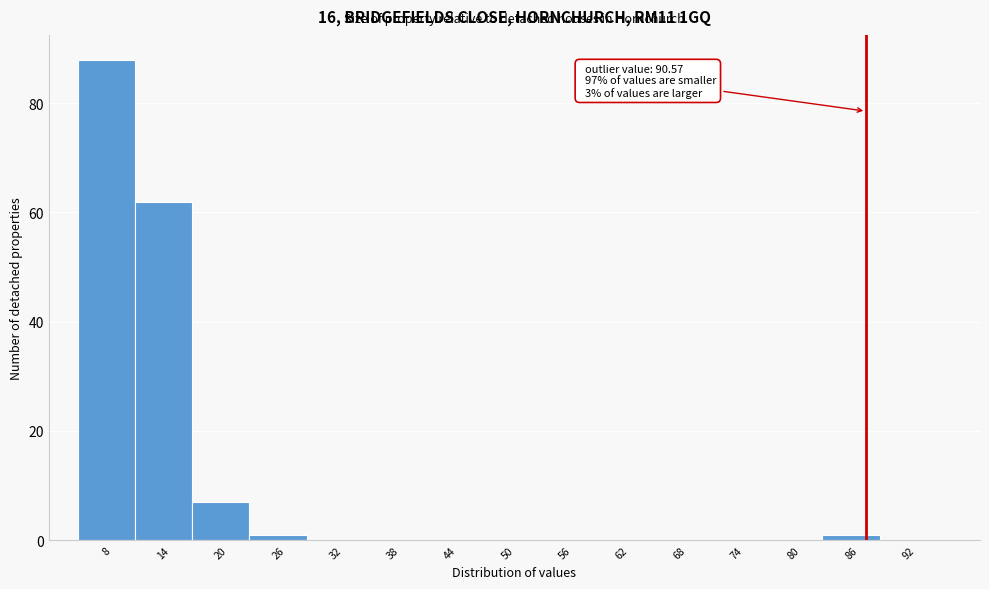

Reading left to right, extract all data points from this chart.

8=88	14=62	20=7	26=1	32=0	38=0	44=0	50=0	56=0	62=0	68=0	74=0	80=0	86=1	92=0